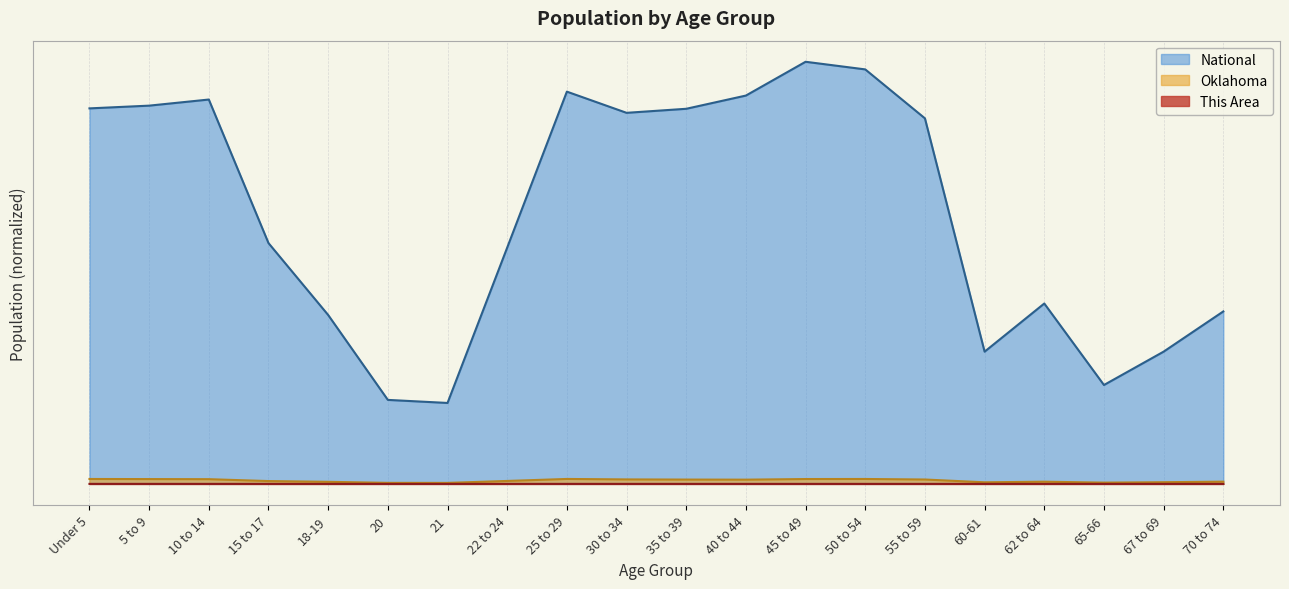

Reading left to right, extract all data points from this chart.

This Area: 0.0	0.0	0.0	0.0	0.0	0.0	0.0	0.0	0.0	0.0	0.0	0.0	0.0	0.0	0.0	0.0	0.0	0.0	0.0	0.0
Oklahoma: 0.0	0.0	0.0	0.0	0.0	0.0	0.0	0.0	0.0	0.0	0.0	0.0	0.0	0.0	0.0	0.0	0.0	0.0	0.0	0.0
National: 0.9	0.9	0.9	0.6	0.4	0.2	0.2	0.6	0.9	0.9	0.9	0.9	1.0	1.0	0.9	0.3	0.4	0.2	0.3	0.4